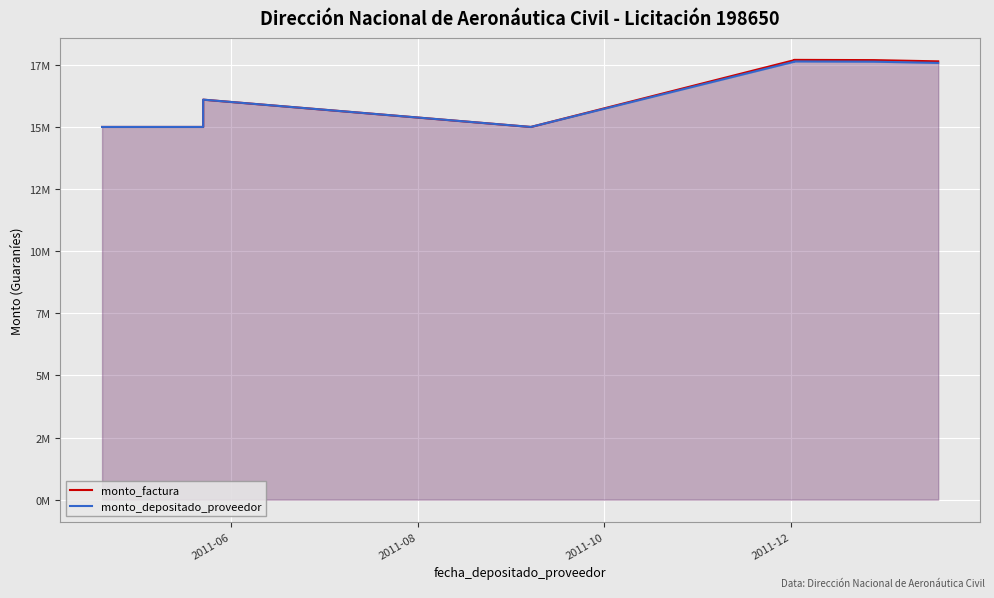

Is it true that monto_factura equals 3800547 at 14?

False